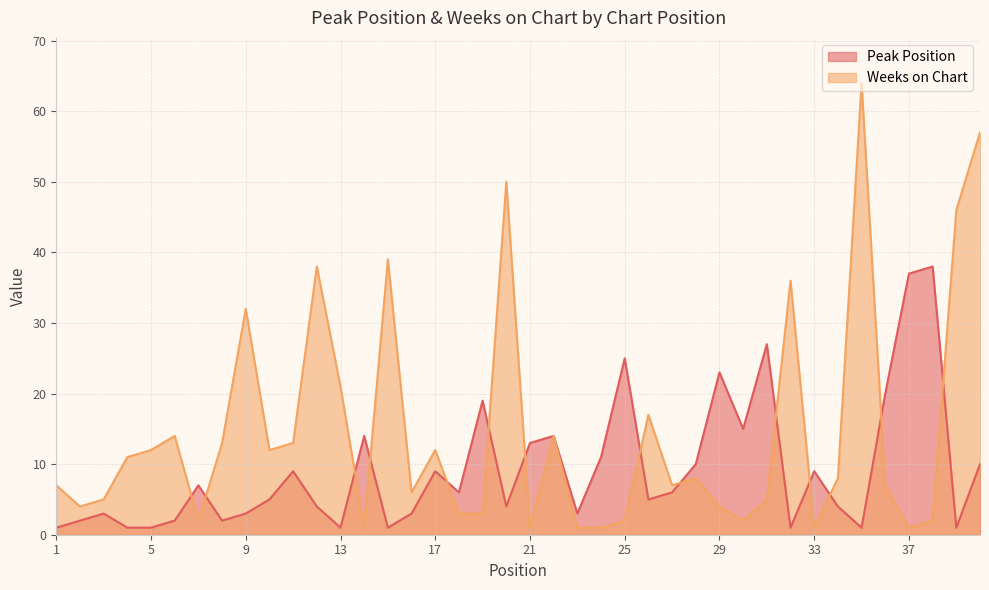

Reading left to right, what are all the values shown in this chart?

Peak Position: 1=1	2=2	3=3	4=1	5=1	6=2	7=7	8=2	9=3	10=5	11=9	12=4	13=1	14=14	15=1	16=3	17=9	18=6	19=19	20=4	21=13	22=14	23=3	24=11	25=25	26=5	27=6	28=10	29=23	30=15	31=27	32=1	33=9	34=4	35=1	36=20	37=37	38=38	39=1	40=10
Weeks on Chart: 1=7	2=4	3=5	4=11	5=12	6=14	7=2	8=13	9=32	10=12	11=13	12=38	13=21	14=1	15=39	16=6	17=12	18=3	19=3	20=50	21=1	22=14	23=1	24=1	25=2	26=17	27=7	28=8	29=4	30=2	31=5	32=36	33=1	34=8	35=64	36=7	37=1	38=2	39=46	40=57